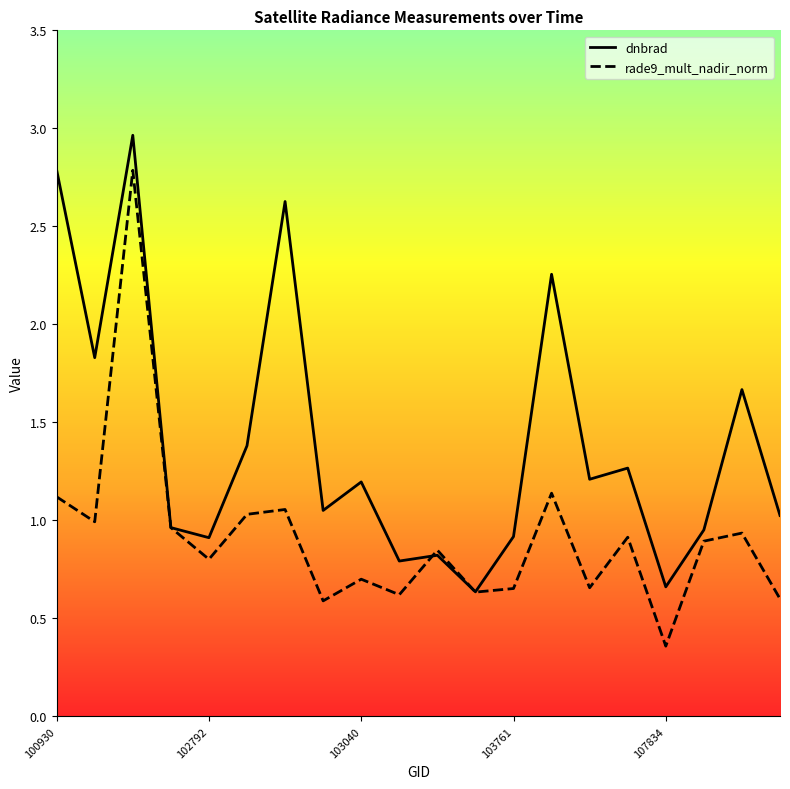

How many times do rade9_mult_nadir_norm and dnbrad cross each other?

4